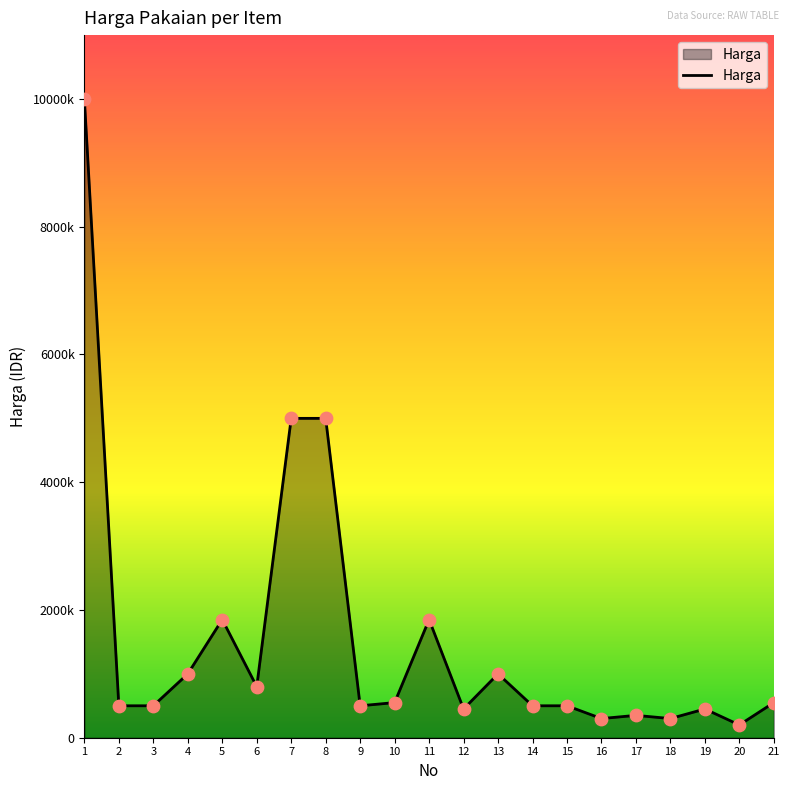

Between 3 and 1, which is larger?

1